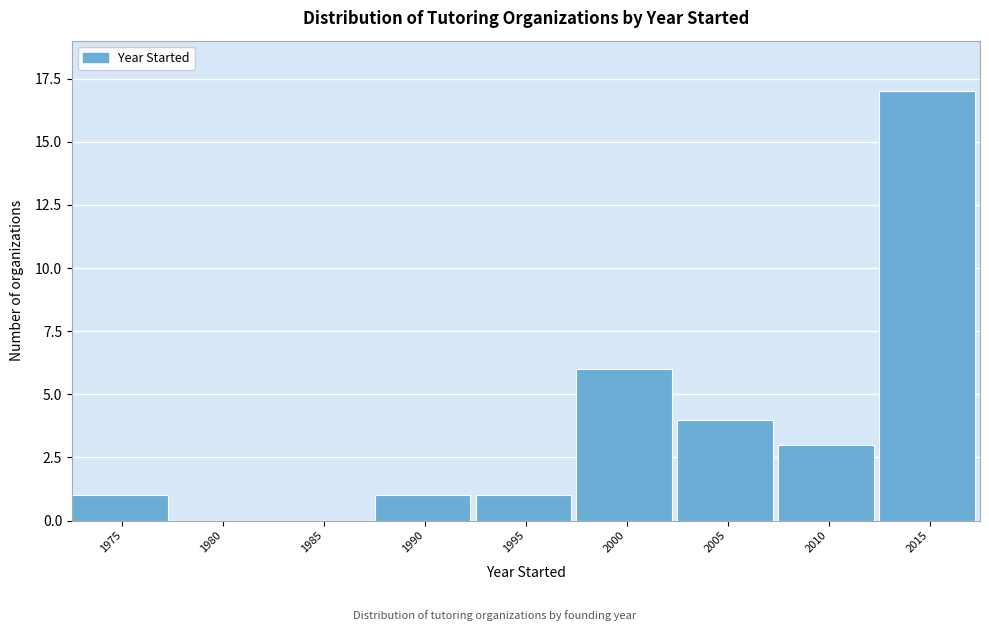

Reading right to left, list all the values displayed in this chart.

2015=17	2010=3	2005=4	2000=6	1995=1	1990=1	1985=0	1980=0	1975=1